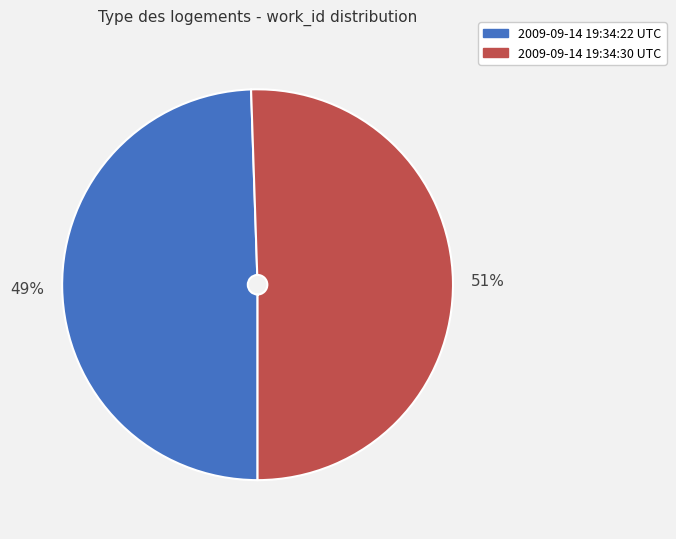

Which category has the smallest portion of the pie?

2009-09-14 19:34:22 UTC